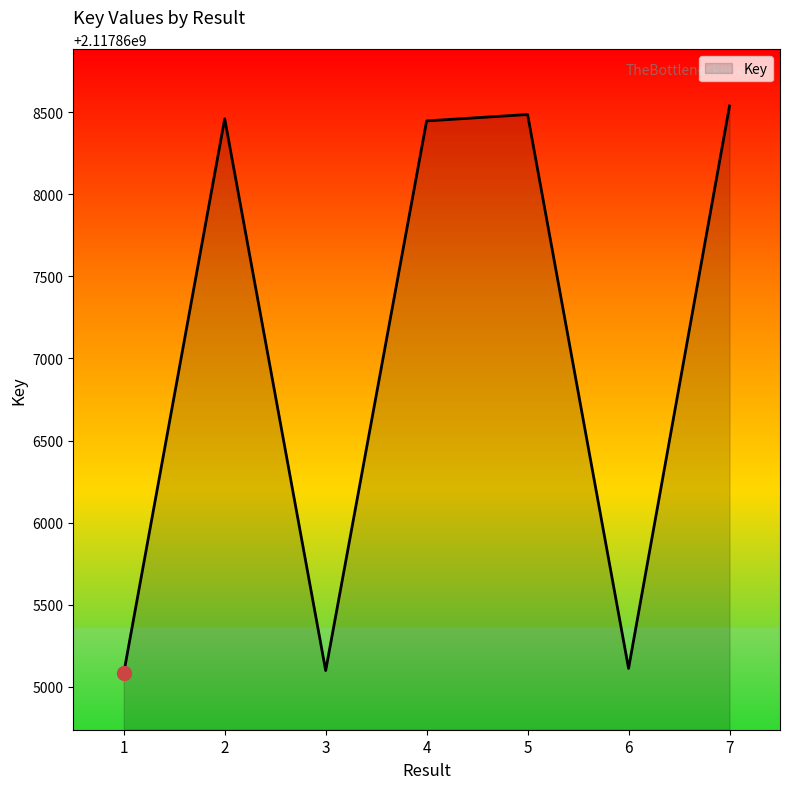

Count the number of data series in this chart.

1